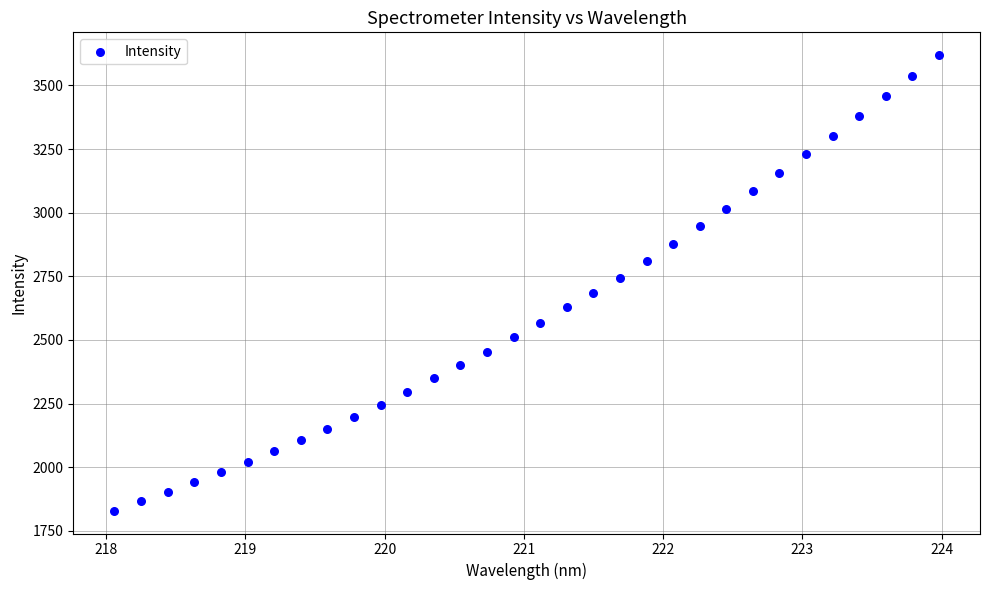

What is the range of X values (max minus min)?

5.9